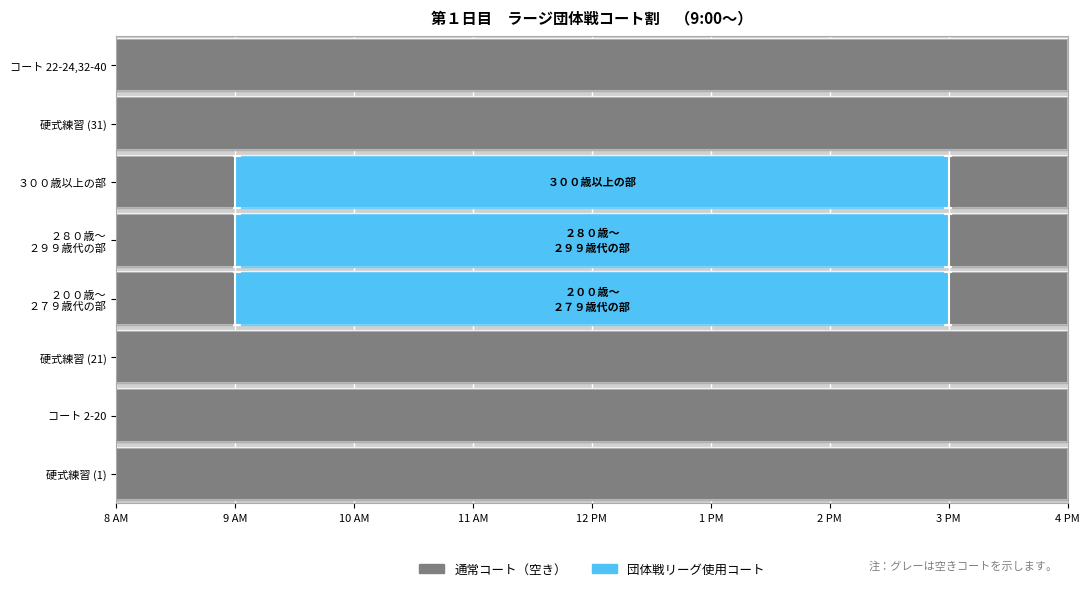

The コート番号2 series shows 50 at 13. True or false?

False